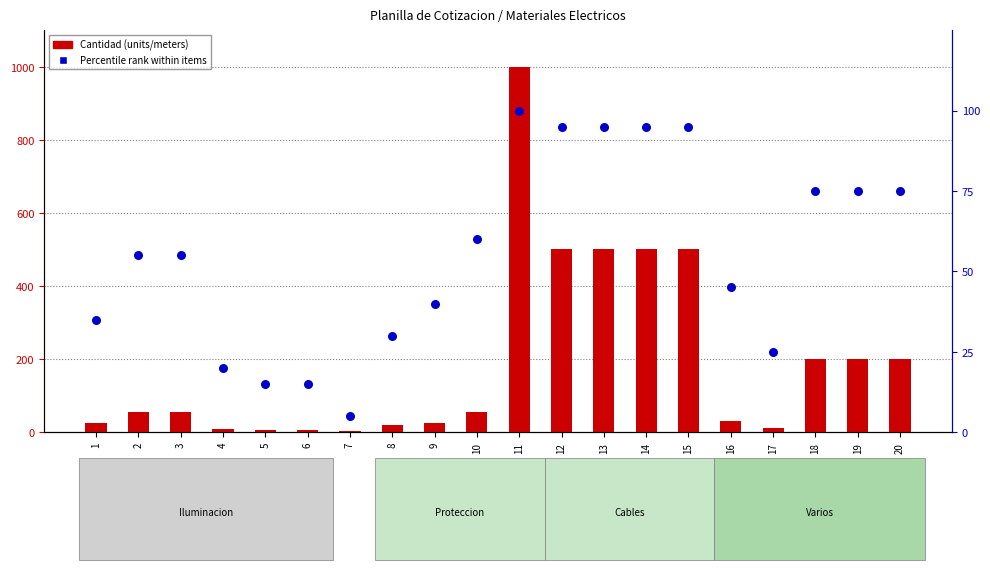

What are all the series names shown in the legend?

Cantidad, Percentile rank